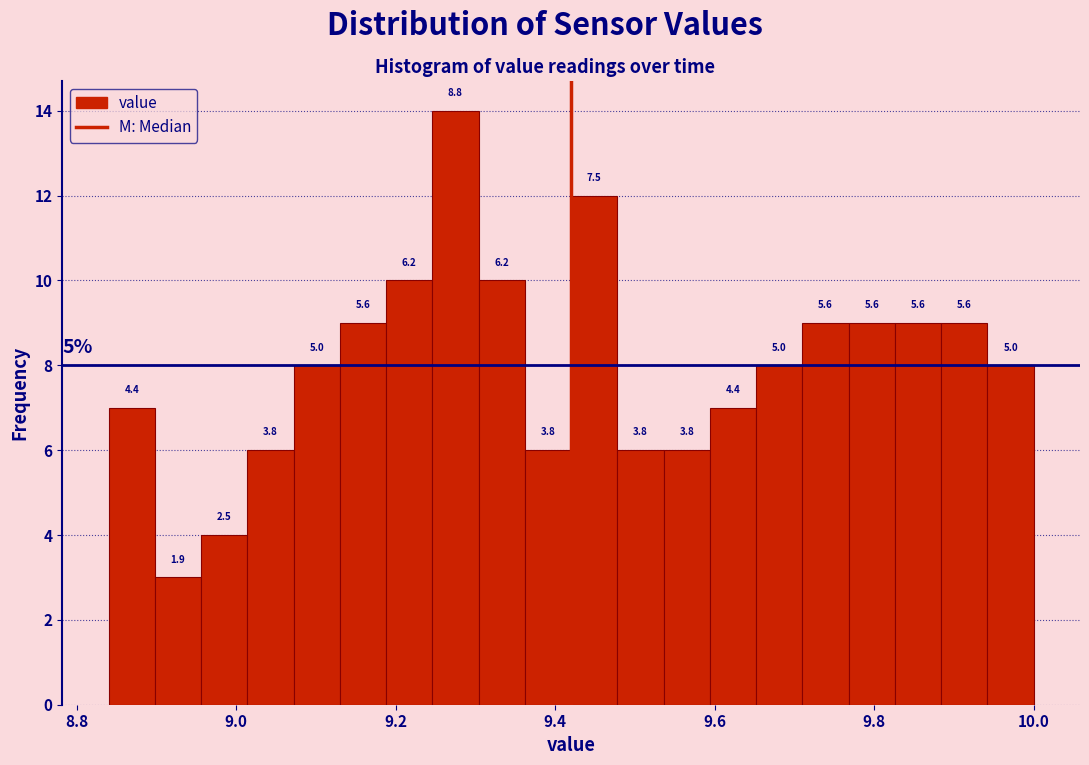

Read against the x-axis, roughly where is the centre of the tallest bar?

9.28